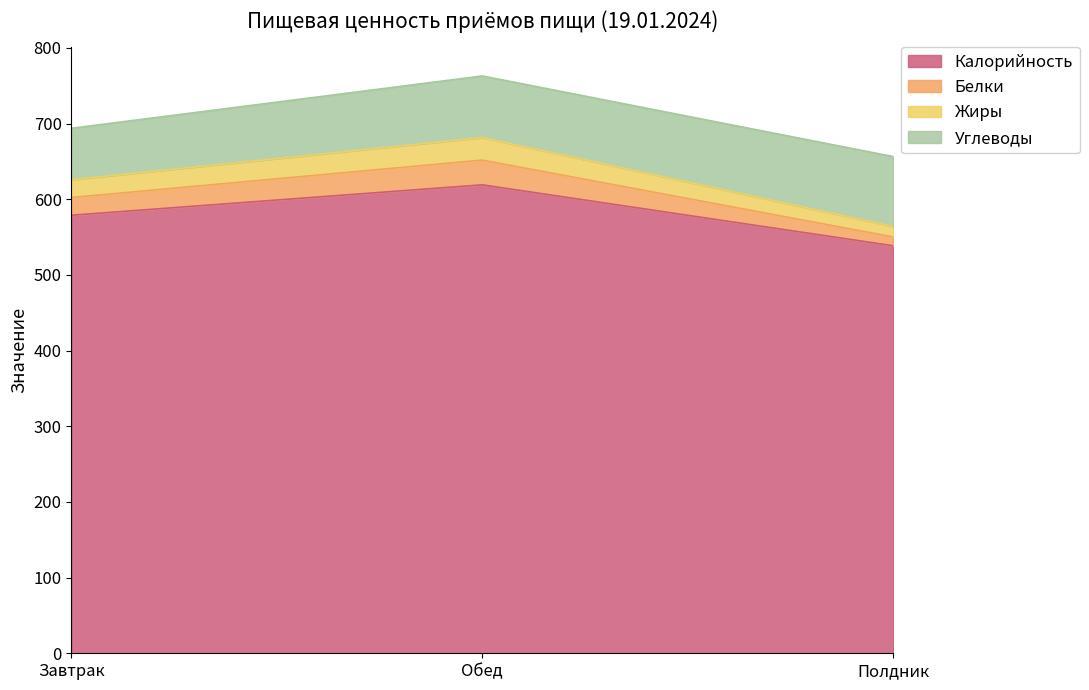

What is the label of the 1st point from the left?

Завтрак